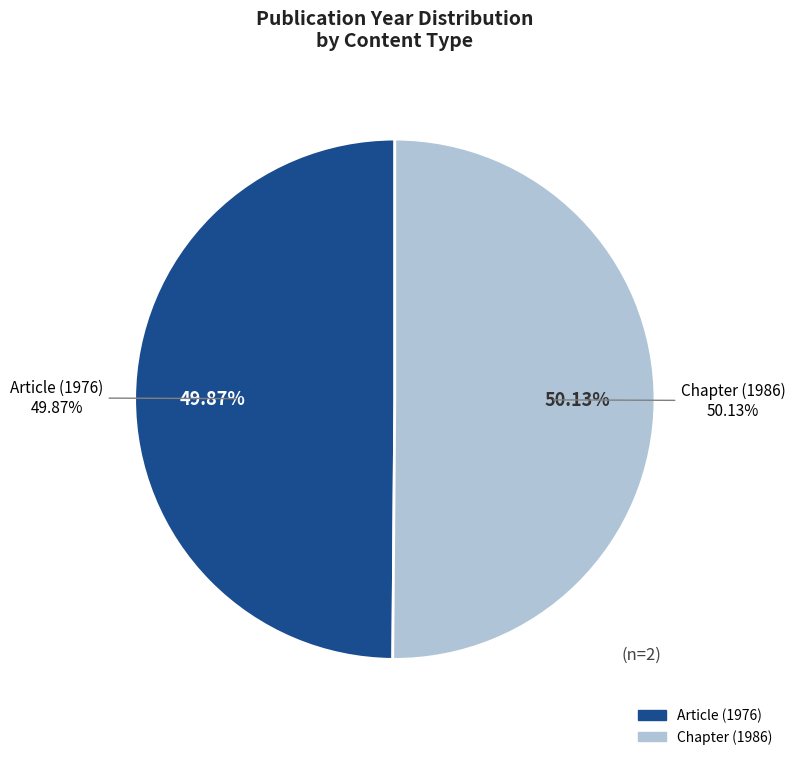

What is the largest slice in the pie chart?

Chapter (1986)